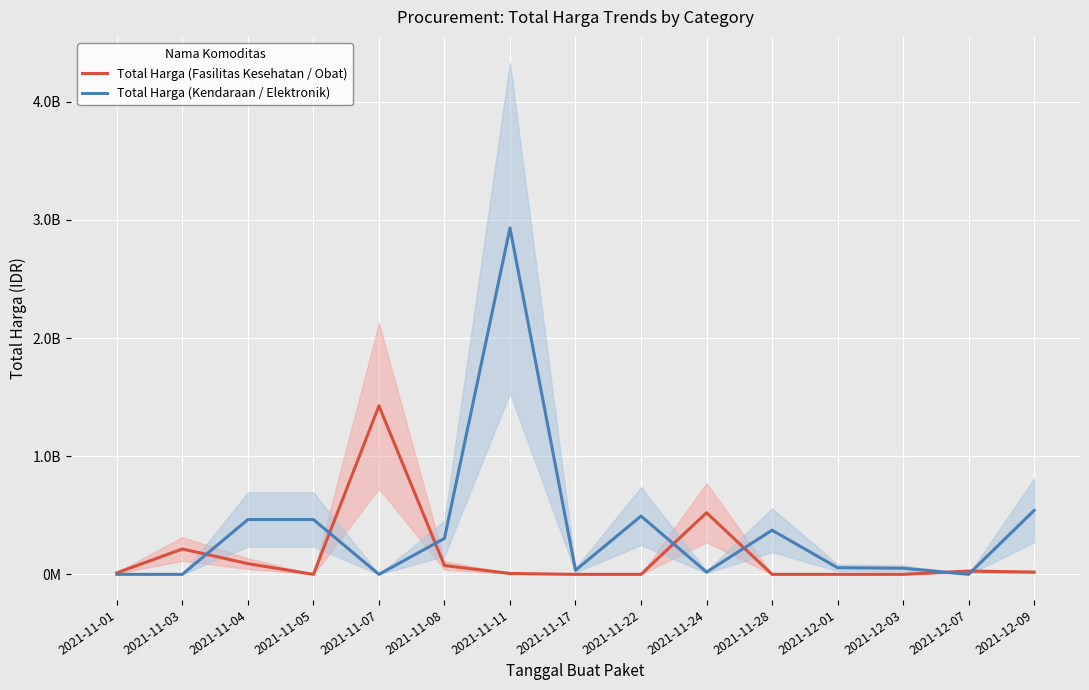

What is the highest value of the Total Harga (Kendaraan / Elektronik) series?

2931562000